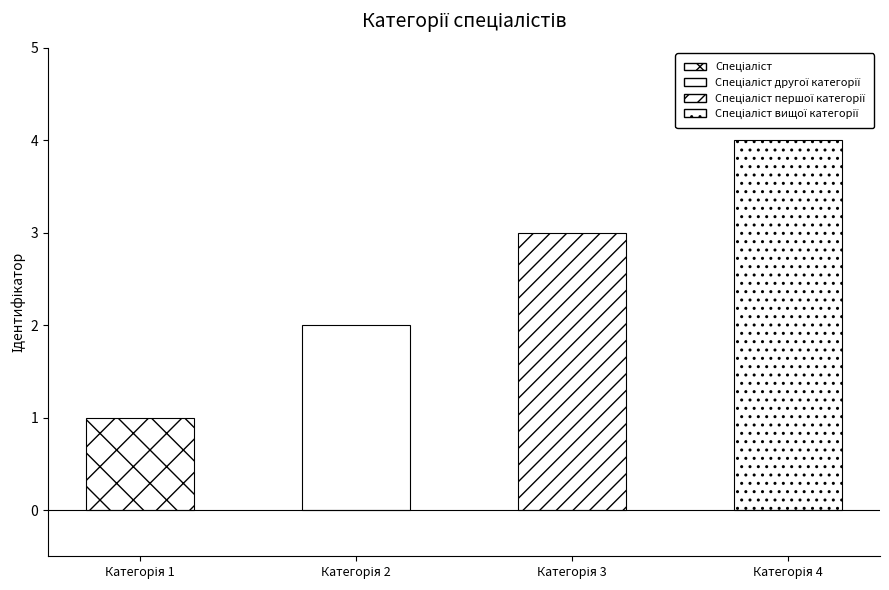

What is the sum of all values?

10